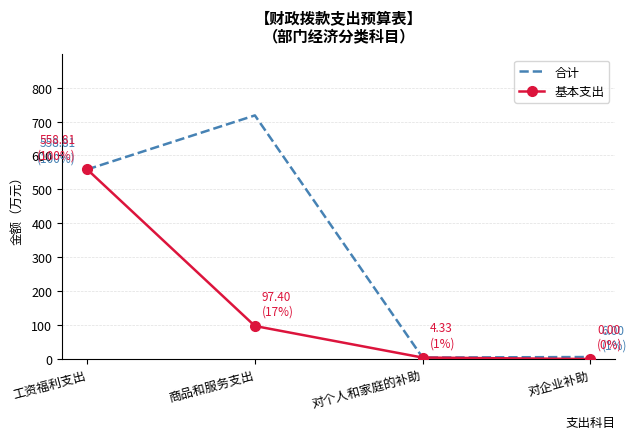

Is it true that 基本支出 equals 138.4 at 商品和服务支出?

False